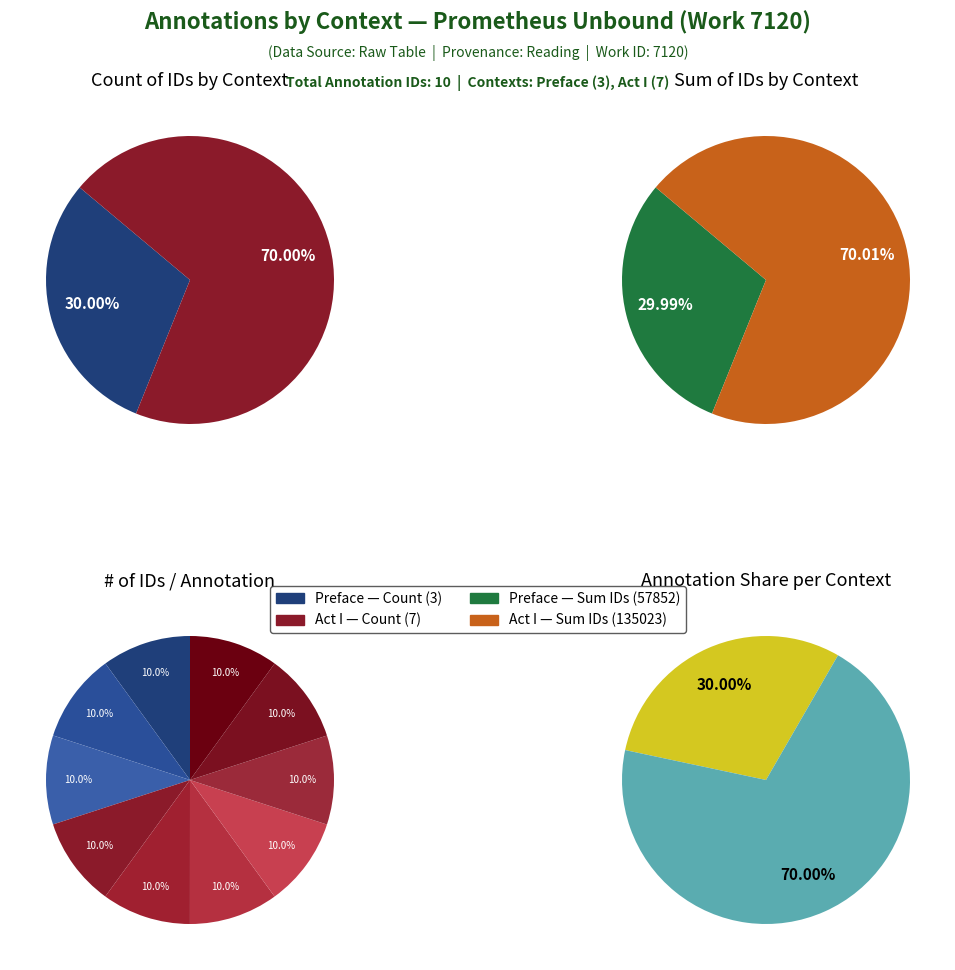

Count the number of slices in the pie.

10